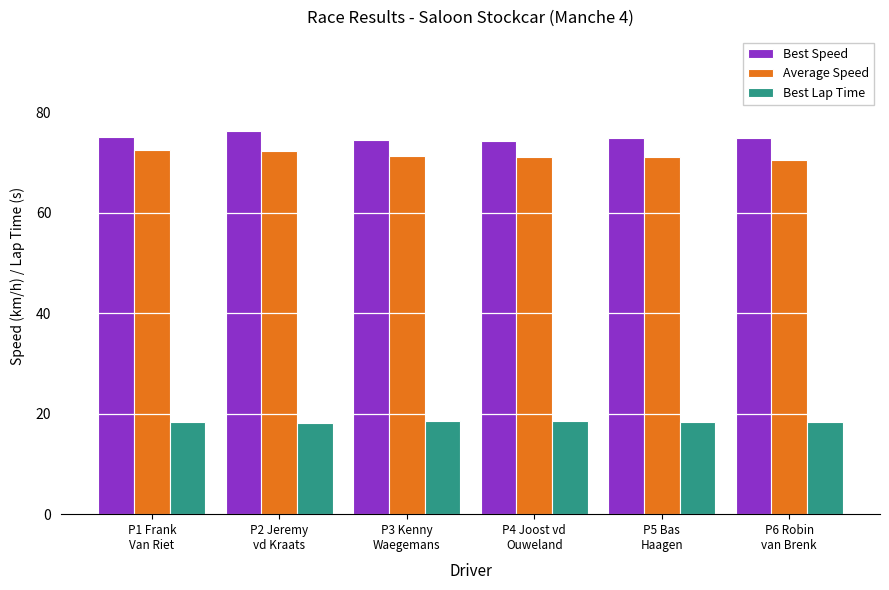

What is the approximate value of Best Speed at P5 Bas
Haagen?

74.8